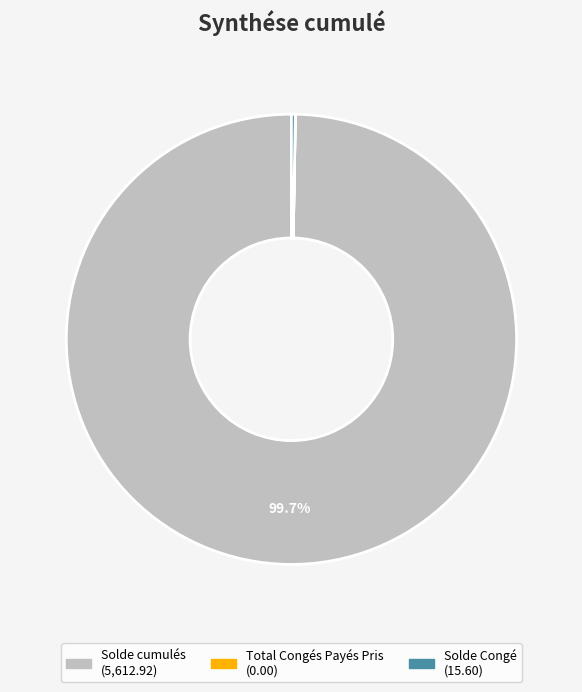

Which category has the biggest portion of the pie?

Solde cumulés